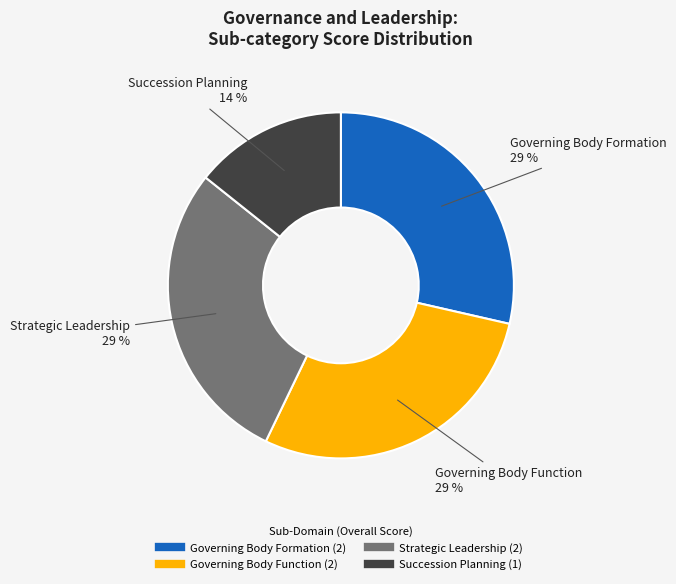

To the nearest percent, what is the combined percentage of Strategic Leadership and Governing Body Function?

57%